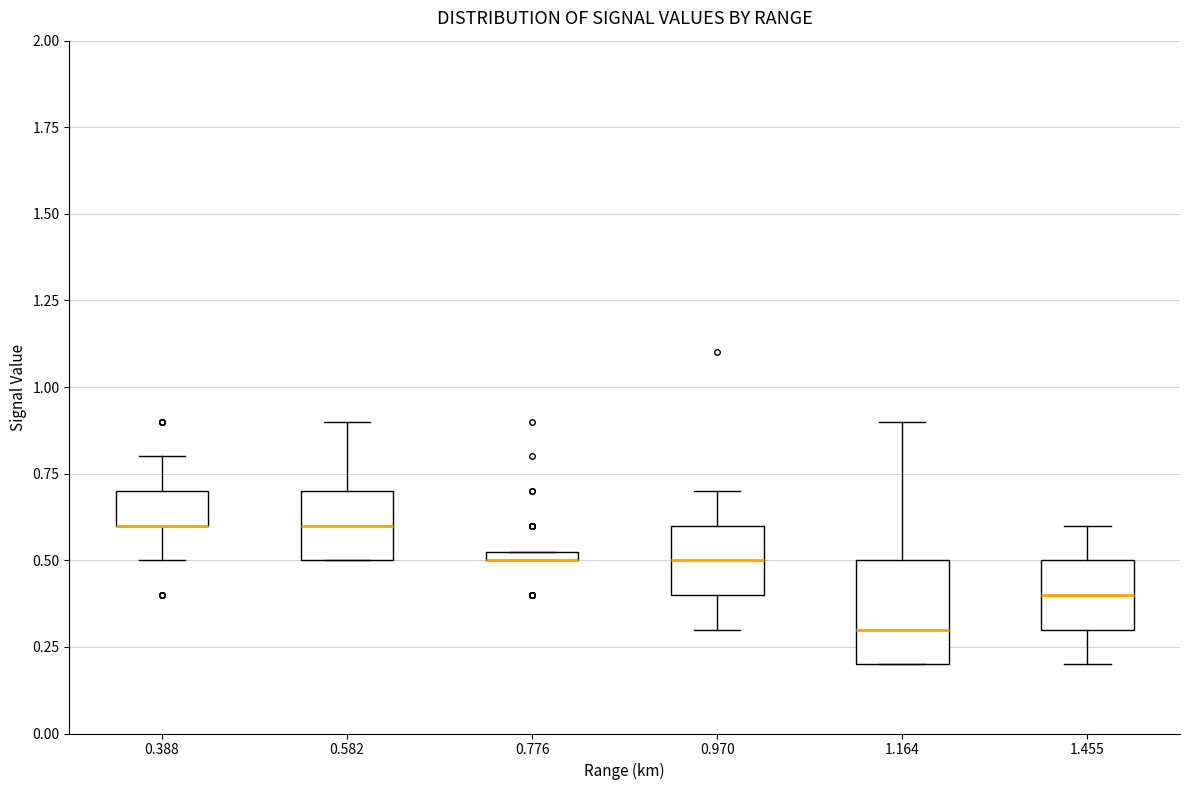

Where does the median line of the box at x = 0.582 sit on the y-axis? The values are not printed on the chart, so give them approximately, as read against the axis.

0.60